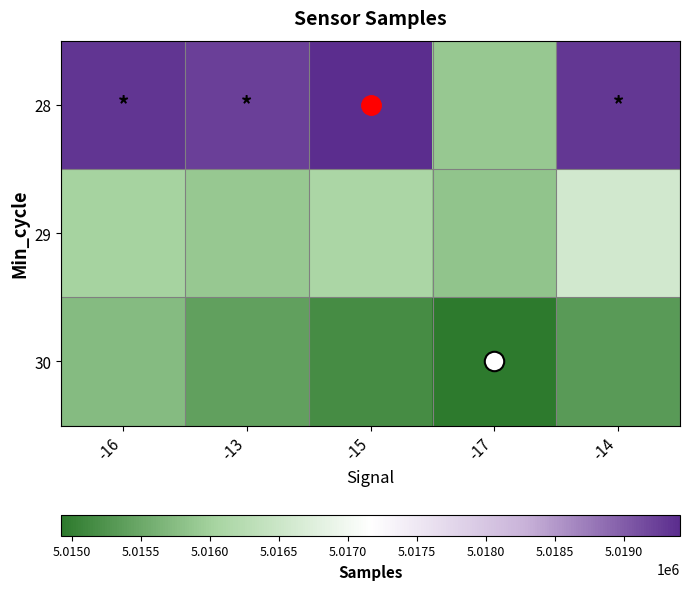

Reading right to left, what are all the values shown in this chart?

28: -14=5019313	-17=5015893	-15=5019406	-13=5019236	-16=5019323
29: -14=5016573	-17=5015835	-15=5016095	-13=5015892	-16=5016044
30: -14=5015334	-17=5014924	-15=5015167	-13=5015401	-16=5015742